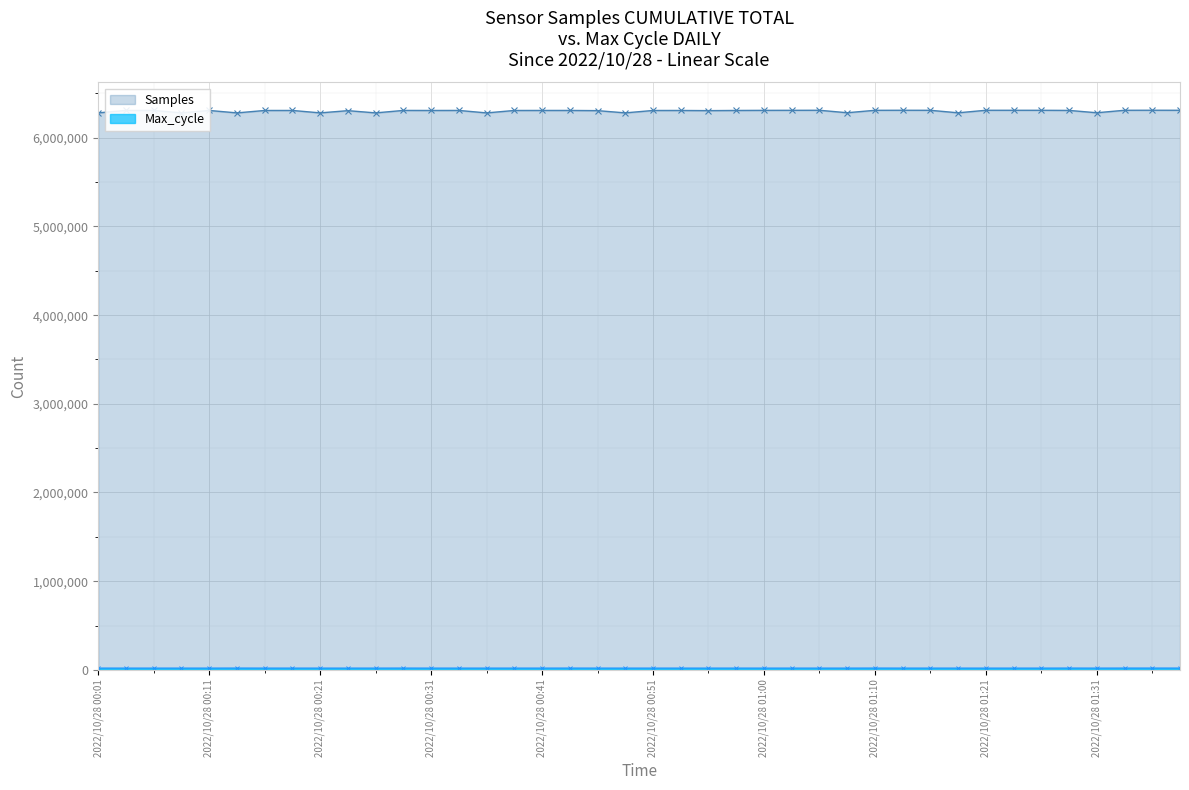

Is the value of Max_cycle at 2022/10/28 00:53 greater than the value of Samples at 2022/10/28 00:51?

No